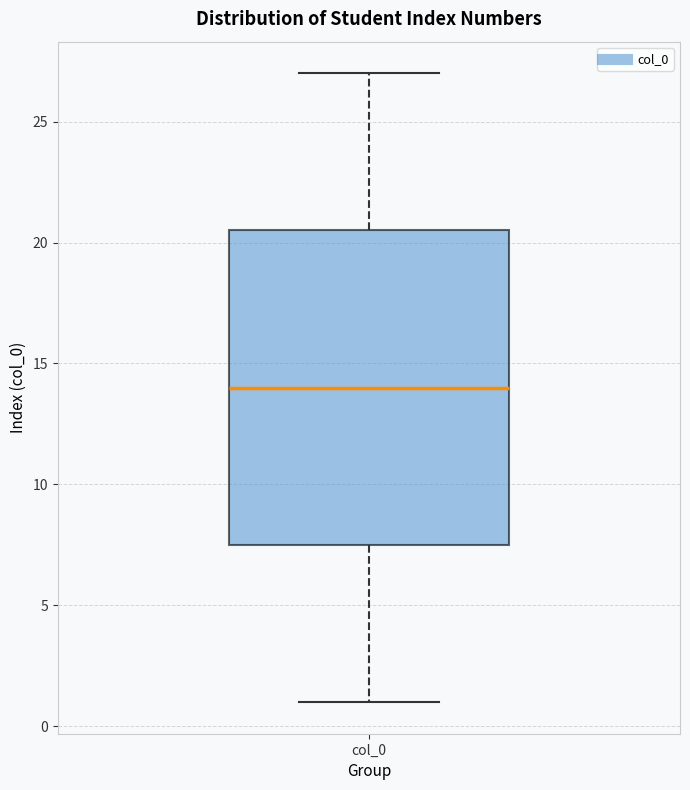

Read this box plot against the y-axis: the position of the median line, the range covered by the box, and the ends of both whiskers. The values are not printed on the chart, so give them approximately, as read against the axis.

median 14.0, box 7.5 to 20.5, whiskers 1.0 to 27.0